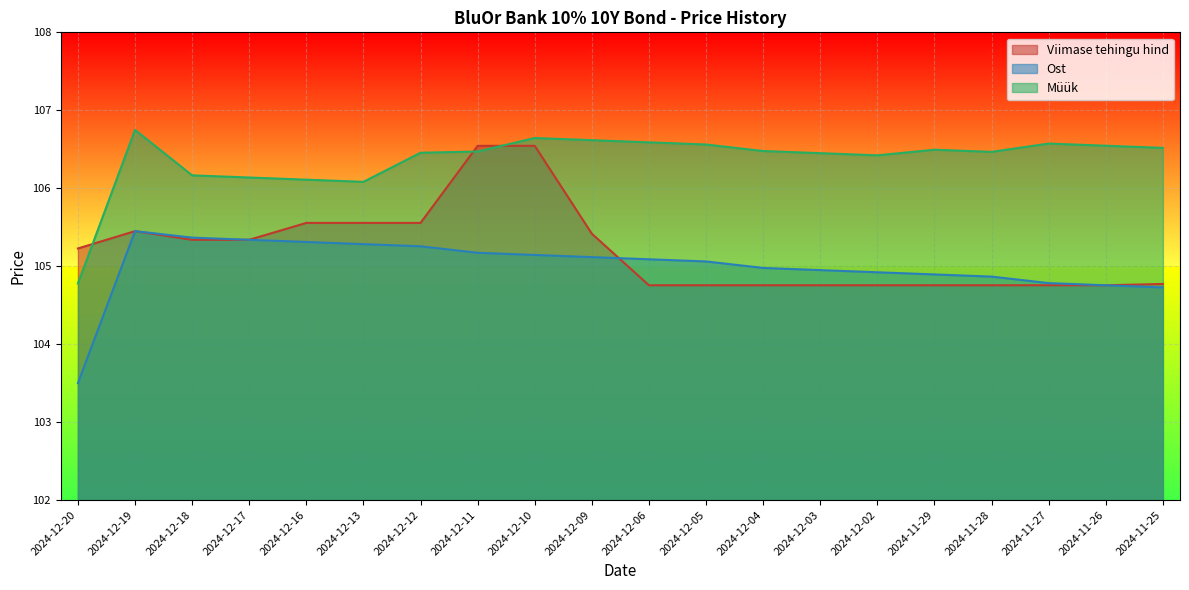

How many lines are shown in the chart?

3